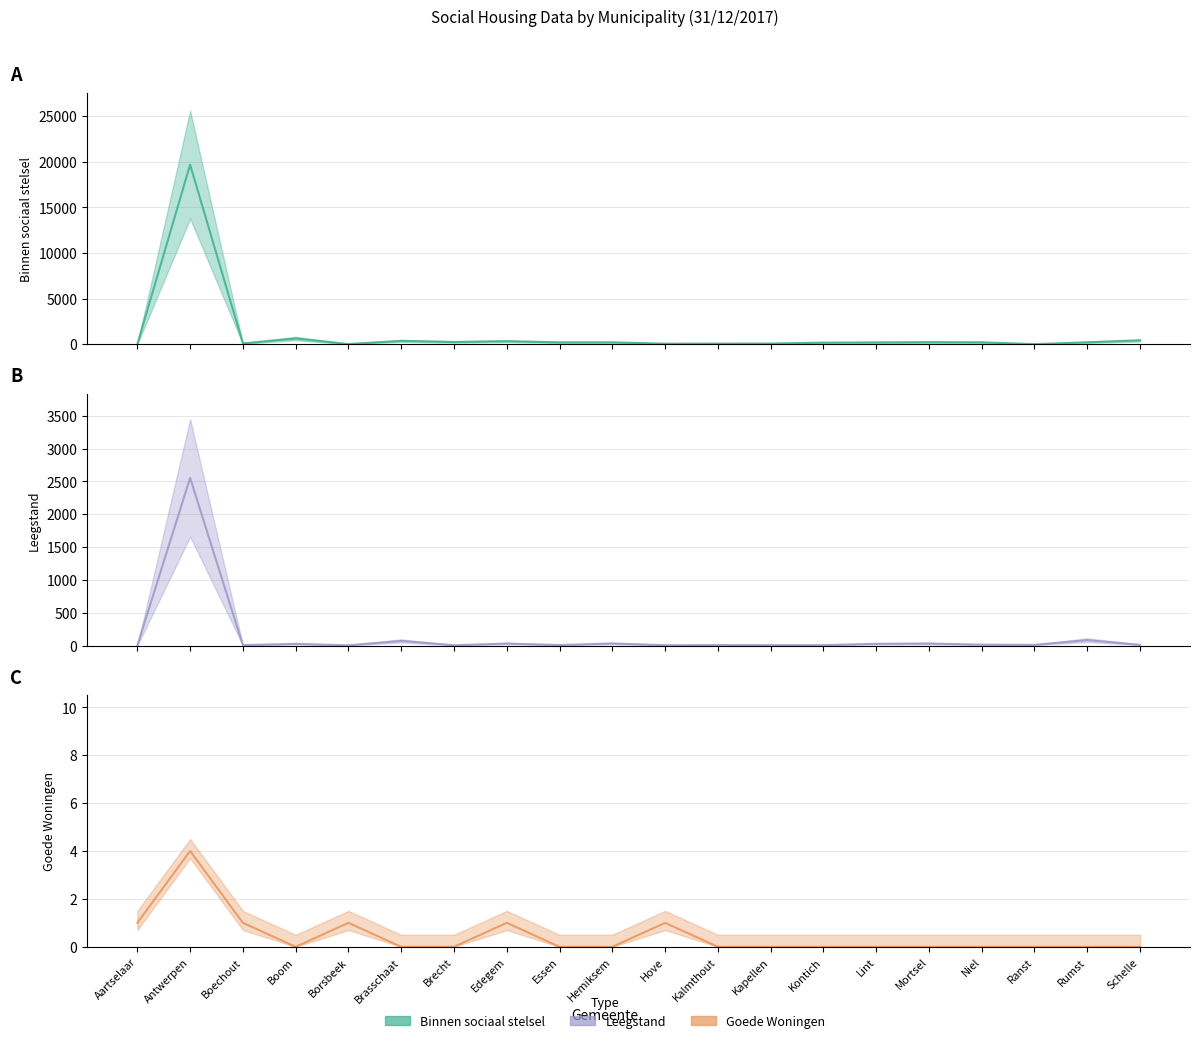

What is the label of the 10th point from the left?

Hemiksem